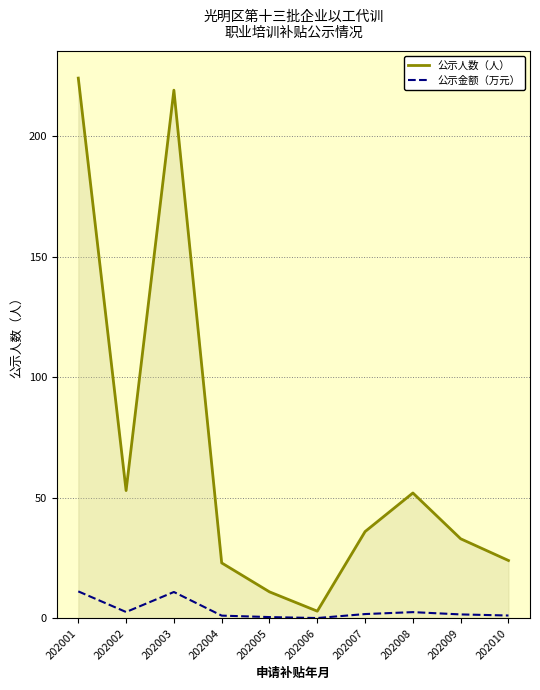

What is the total value across all series at 202001?

235.2